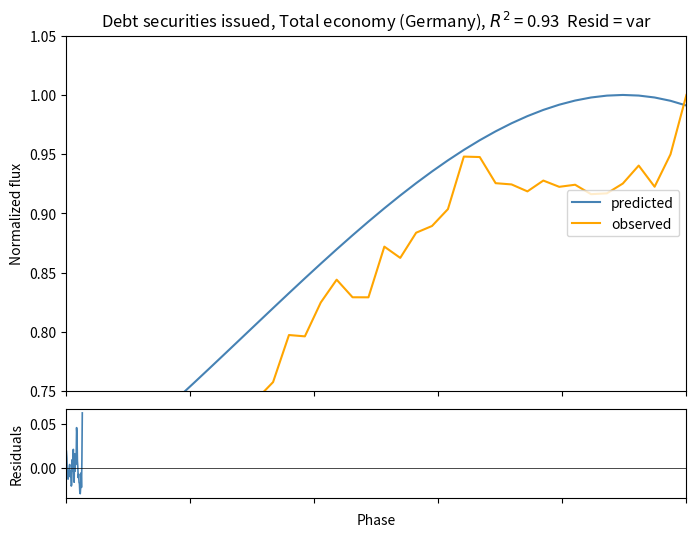

What is the difference between the maximum and minimum values in the observed series?

0.4